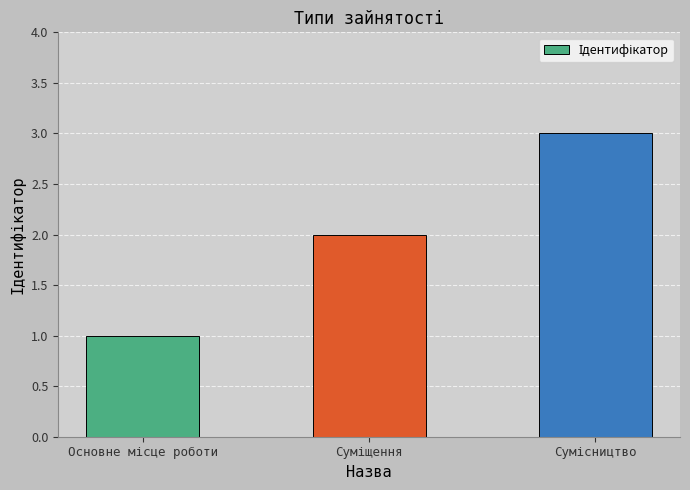

What is the maximum value shown in the chart?

3